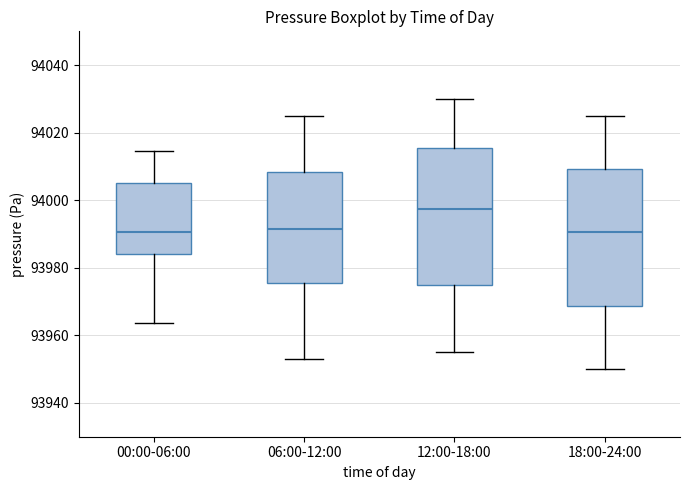

Reading left to right, transcribe this box plot: for each box, give where its median line is, the range the box spans, and where its two whiskers end, as read against the y-axis. The values are not printed on the chart, so give them approximately, as read against the axis.

00:00-06:00: median 93990, box 93984 to 94006, whiskers 93964 to 94014
06:00-12:00: median 93992, box 93976 to 94008, whiskers 93954 to 94026
12:00-18:00: median 93998, box 93976 to 94016, whiskers 93956 to 94030
18:00-24:00: median 93990, box 93968 to 94010, whiskers 93950 to 94026